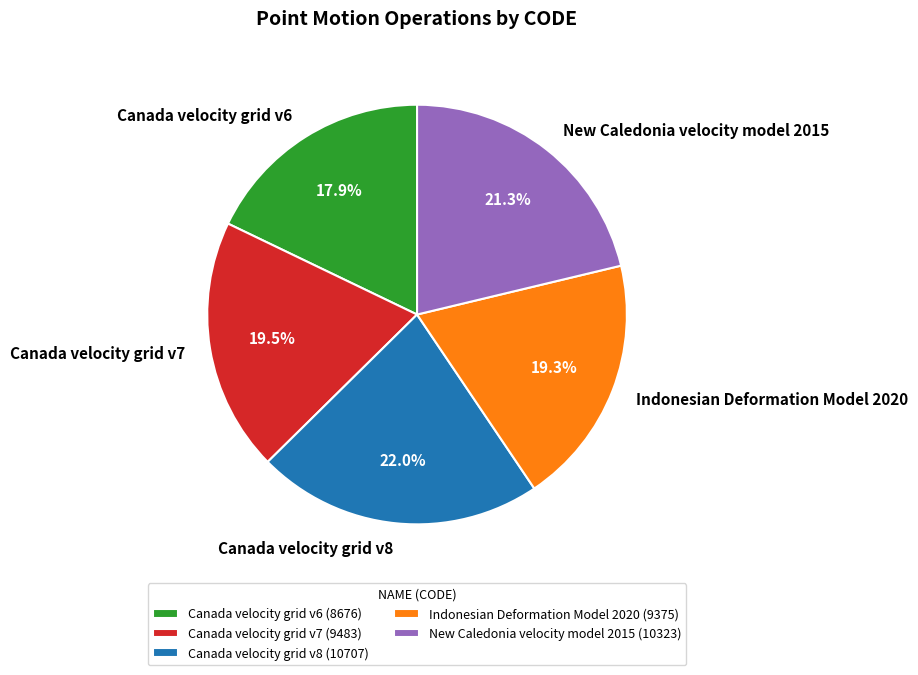

Which slice is the largest?

Canada velocity grid v8